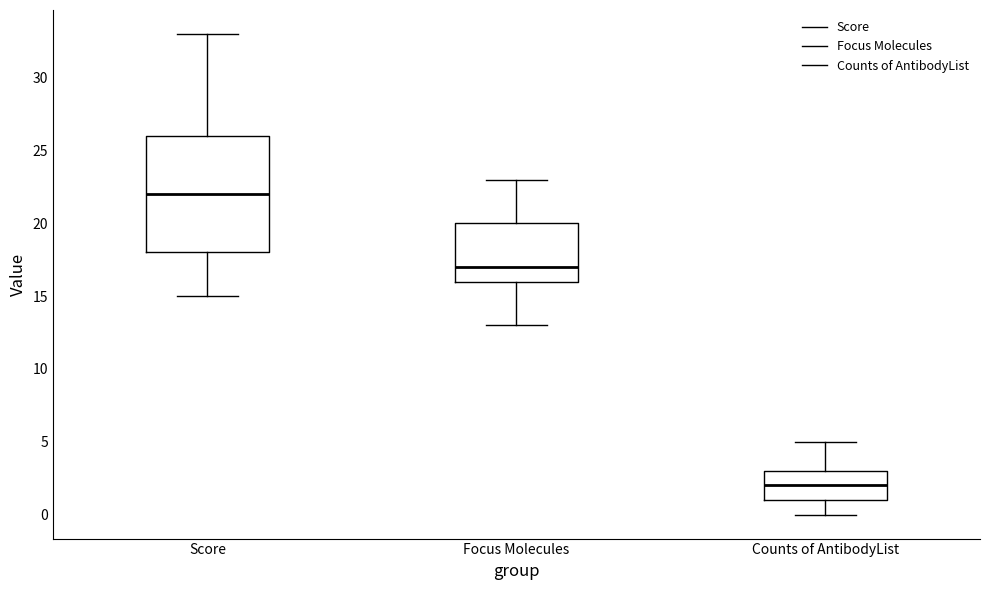

Reading left to right, transcribe this box plot: for each box, give where its median line is, the range the box spans, and where its two whiskers end, as read against the y-axis. The values are not printed on the chart, so give them approximately, as read against the axis.

Score: median 22, box 18 to 26, whiskers 15 to 33
Focus Molecules: median 17, box 16 to 20, whiskers 13 to 23
Counts of AntibodyList: median 2, box 1 to 3, whiskers 0 to 5